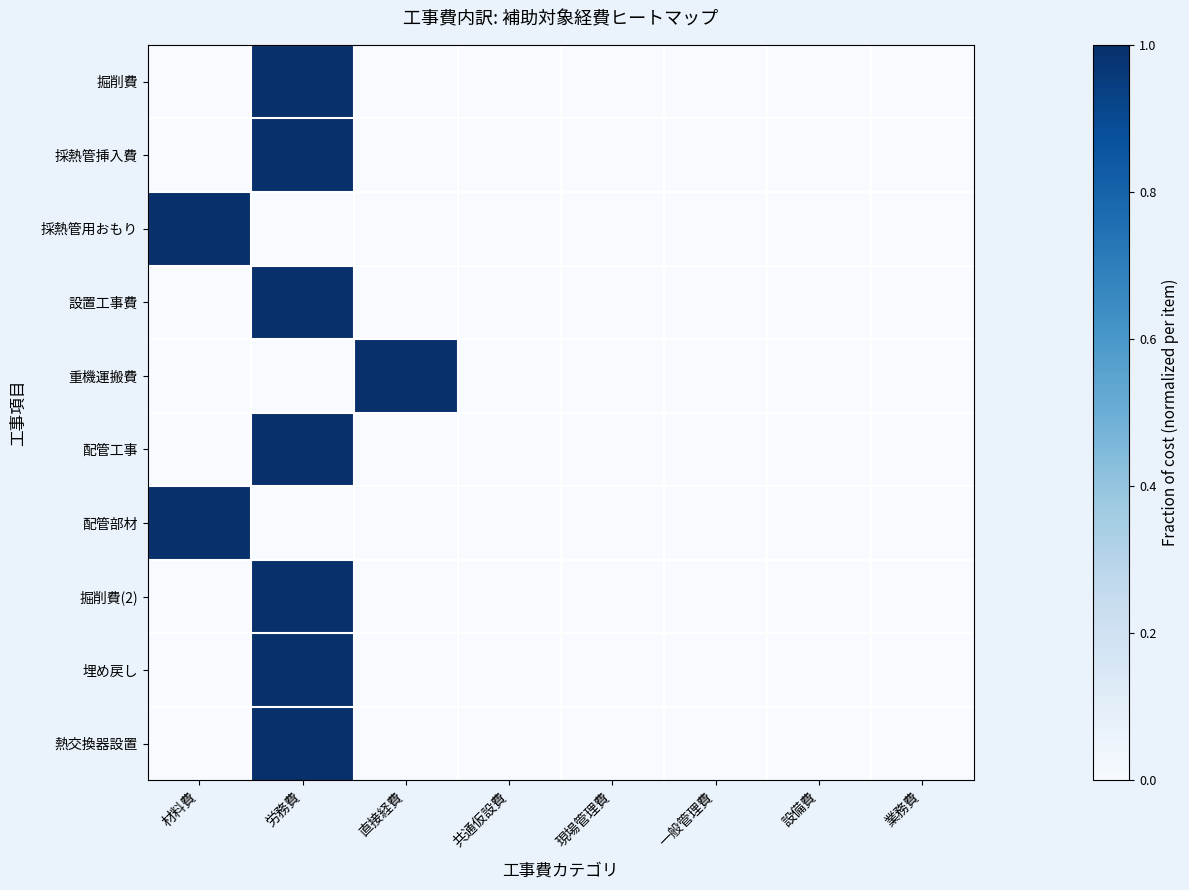

Reading left to right, list all the values displayed in this chart.

掘削費: 材料費=0	労務費=1	直接経費=0	共通仮設費=0	現場管理費=0	一般管理費=0	設備費=0	業務費=0
採熱管挿入費: 材料費=0	労務費=1	直接経費=0	共通仮設費=0	現場管理費=0	一般管理費=0	設備費=0	業務費=0
採熱管用おもり: 材料費=1	労務費=0	直接経費=0	共通仮設費=0	現場管理費=0	一般管理費=0	設備費=0	業務費=0
設置工事費: 材料費=0	労務費=1	直接経費=0	共通仮設費=0	現場管理費=0	一般管理費=0	設備費=0	業務費=0
重機運搬費: 材料費=0	労務費=0	直接経費=1	共通仮設費=0	現場管理費=0	一般管理費=0	設備費=0	業務費=0
配管工事: 材料費=0	労務費=1	直接経費=0	共通仮設費=0	現場管理費=0	一般管理費=0	設備費=0	業務費=0
配管部材: 材料費=1	労務費=0	直接経費=0	共通仮設費=0	現場管理費=0	一般管理費=0	設備費=0	業務費=0
掘削費(2): 材料費=0	労務費=1	直接経費=0	共通仮設費=0	現場管理費=0	一般管理費=0	設備費=0	業務費=0
埋め戻し: 材料費=0	労務費=1	直接経費=0	共通仮設費=0	現場管理費=0	一般管理費=0	設備費=0	業務費=0
熱交換器設置: 材料費=0	労務費=1	直接経費=0	共通仮設費=0	現場管理費=0	一般管理費=0	設備費=0	業務費=0